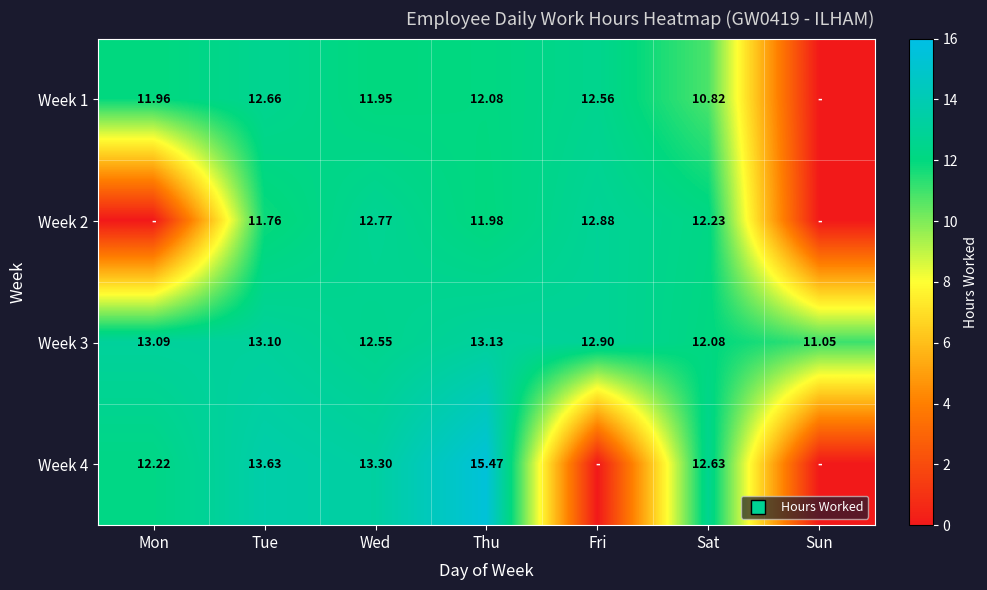

Between Fri and Sun, which is larger?

Fri